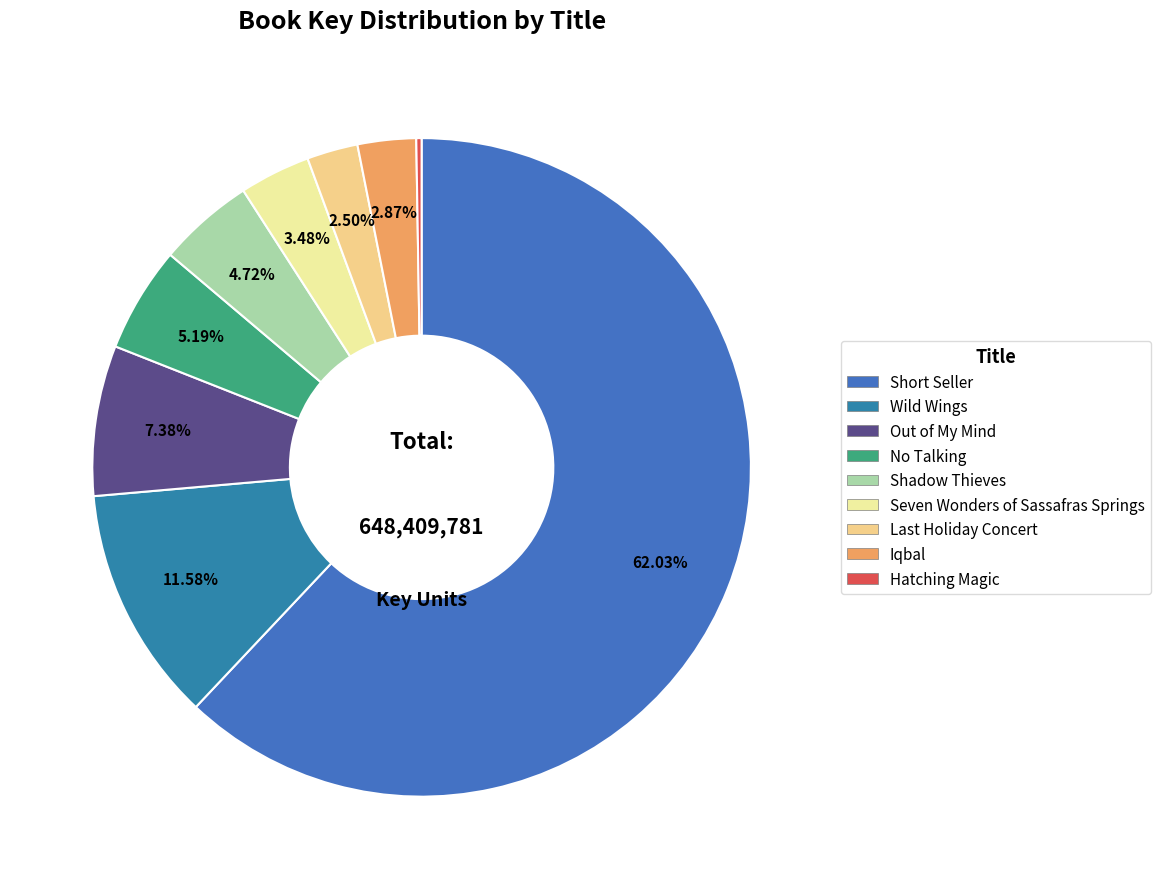

What is the largest slice in the pie chart?

Short Seller